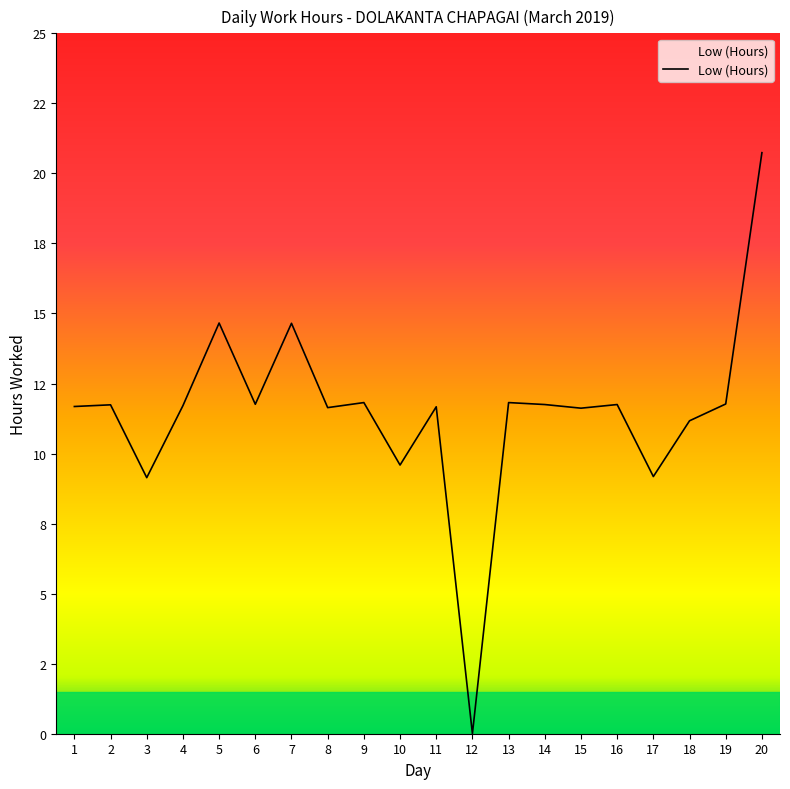

Rank the categories by value from lowest to highest.

12, 3, 17, 10, 18, 15, 8, 11, 1, 4, 2, 14, 16, 6, 19, 9, 13, 7, 5, 20